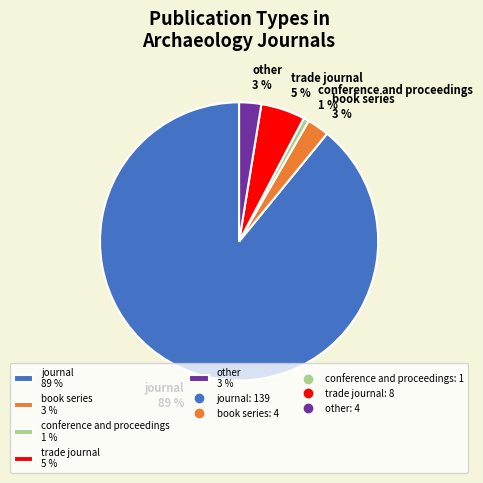

Which category accounts for the majority?

journal